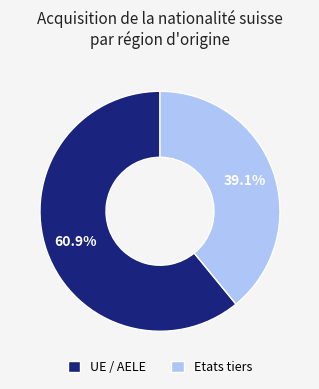

Approximately how many times larger is the value at Etats tiers compared to UE / AELE?

0.6